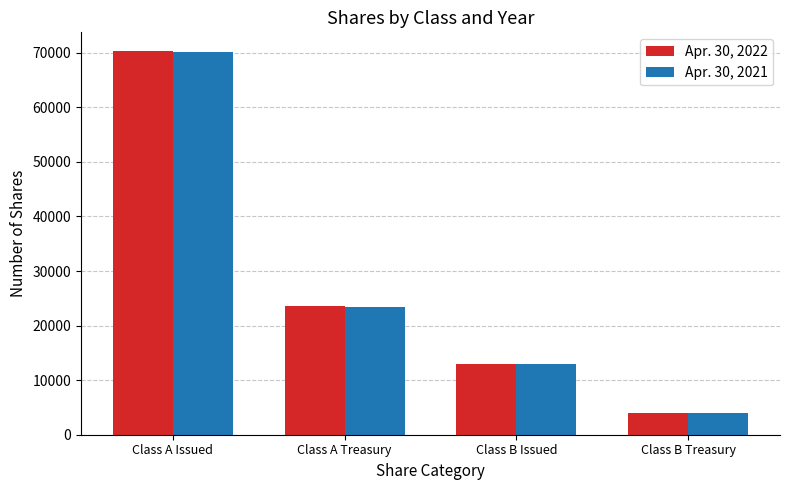

What is the spread (max minus min) of values at Class B Treasury?

2